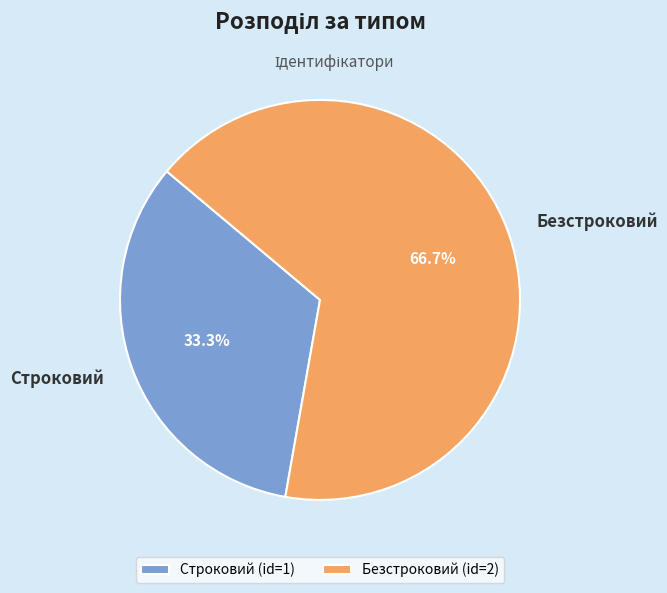

Rank the categories by value from highest to lowest.

Безстроковий, Строковий